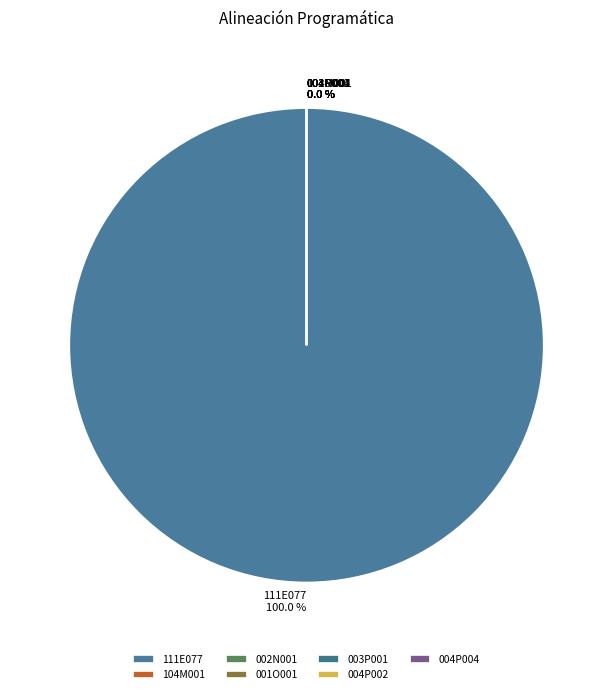

Which category accounts for the majority?

111E077